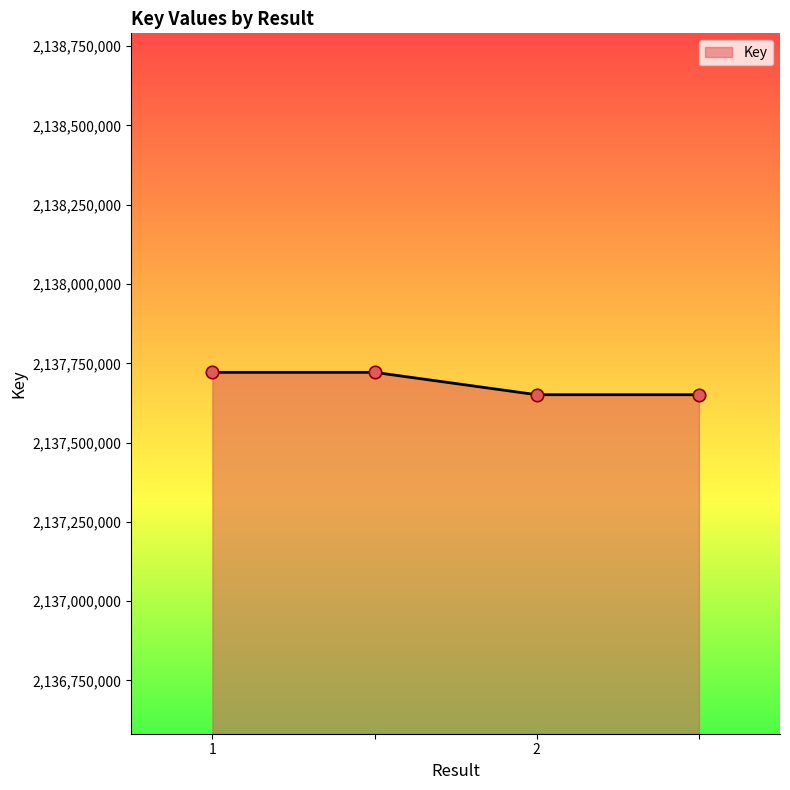

True or false: the data has more than 2 interior local peaks.

False